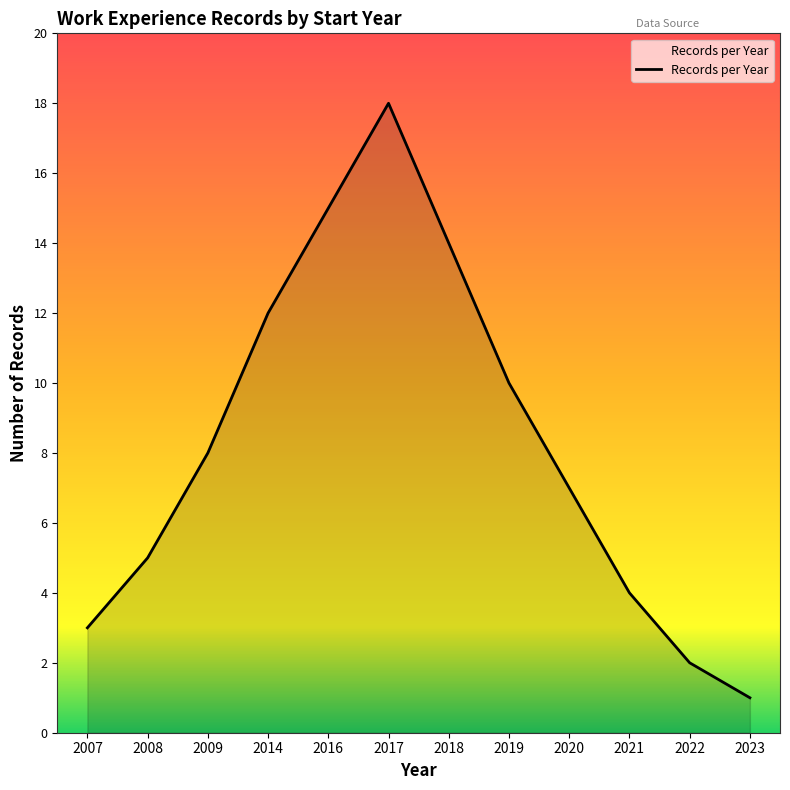

Which category has the highest value across all series?

2017